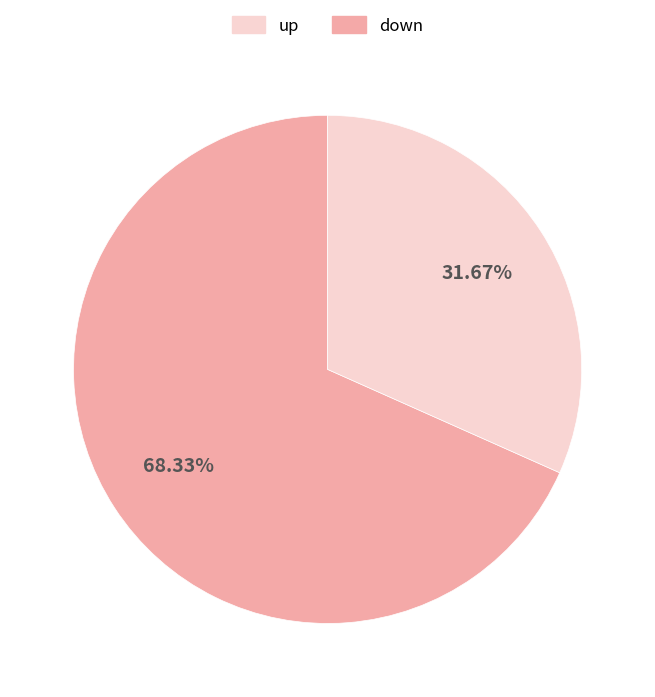

Rank the categories by value from highest to lowest.

up, down